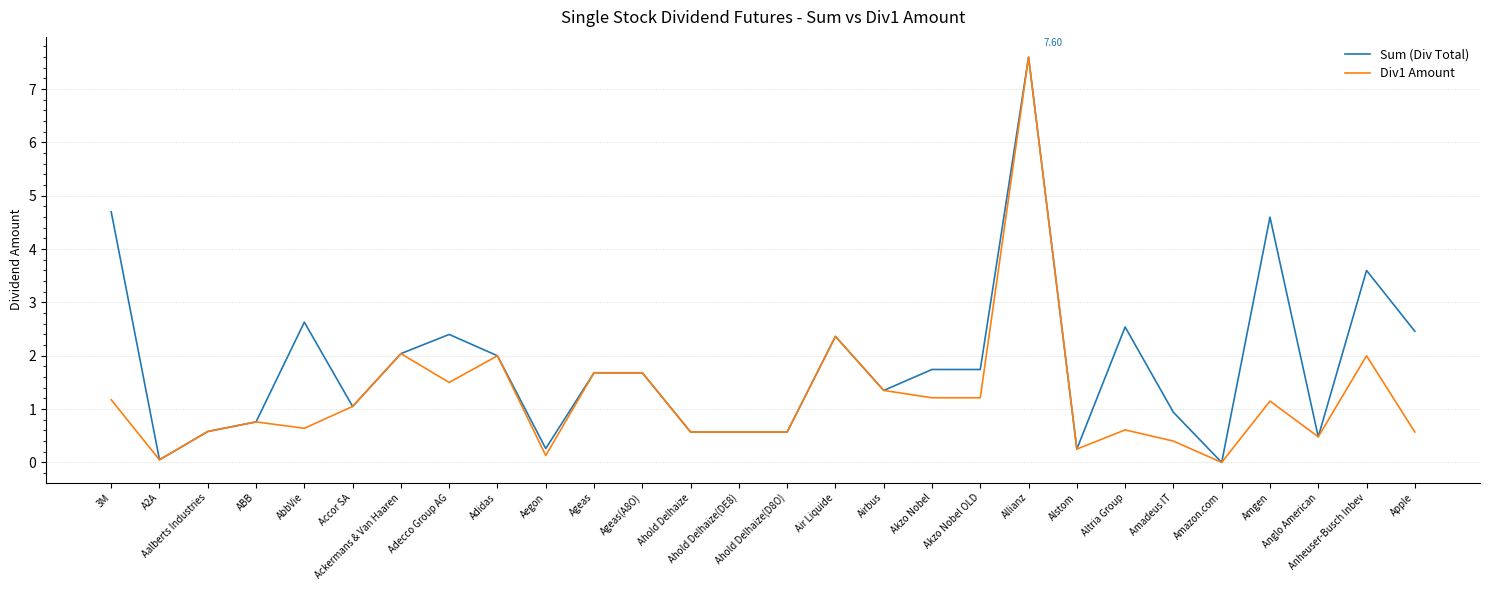

The Div1 Amount series shows 2.4 at Adecco Group AG. True or false?

False